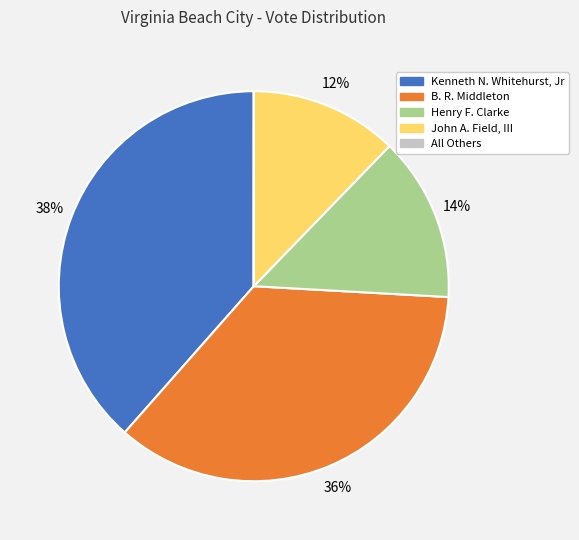

Which category has the biggest portion of the pie?

Kenneth N. Whitehurst, Jr